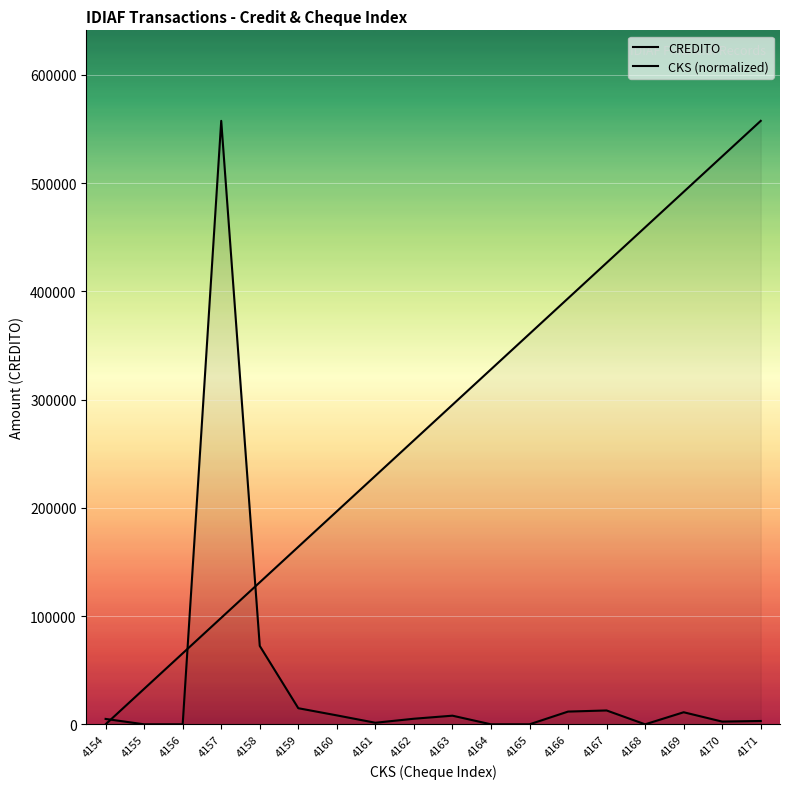

What is the maximum value shown in the chart?

557492.3